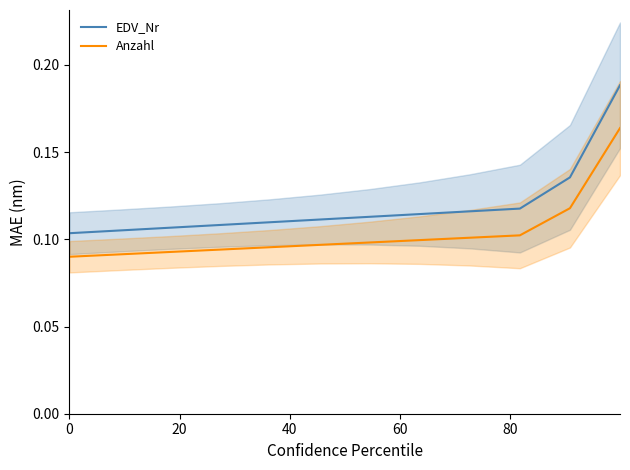

What is the value of the EDV_Nr point at the 5th from the left?

0.1